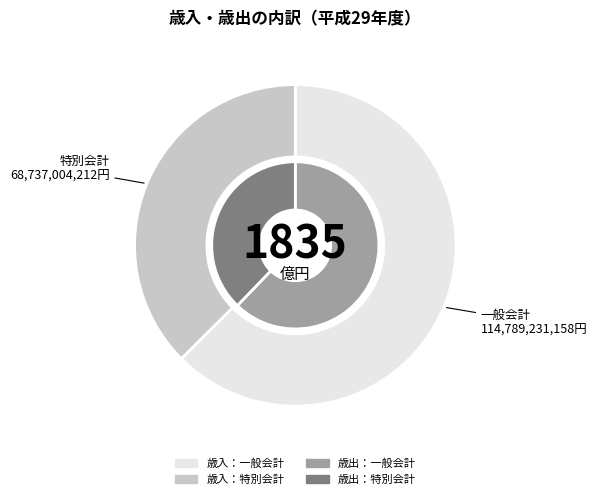

To the nearest percent, what is the combined percentage of 特別会計 and 一般会計?

100%